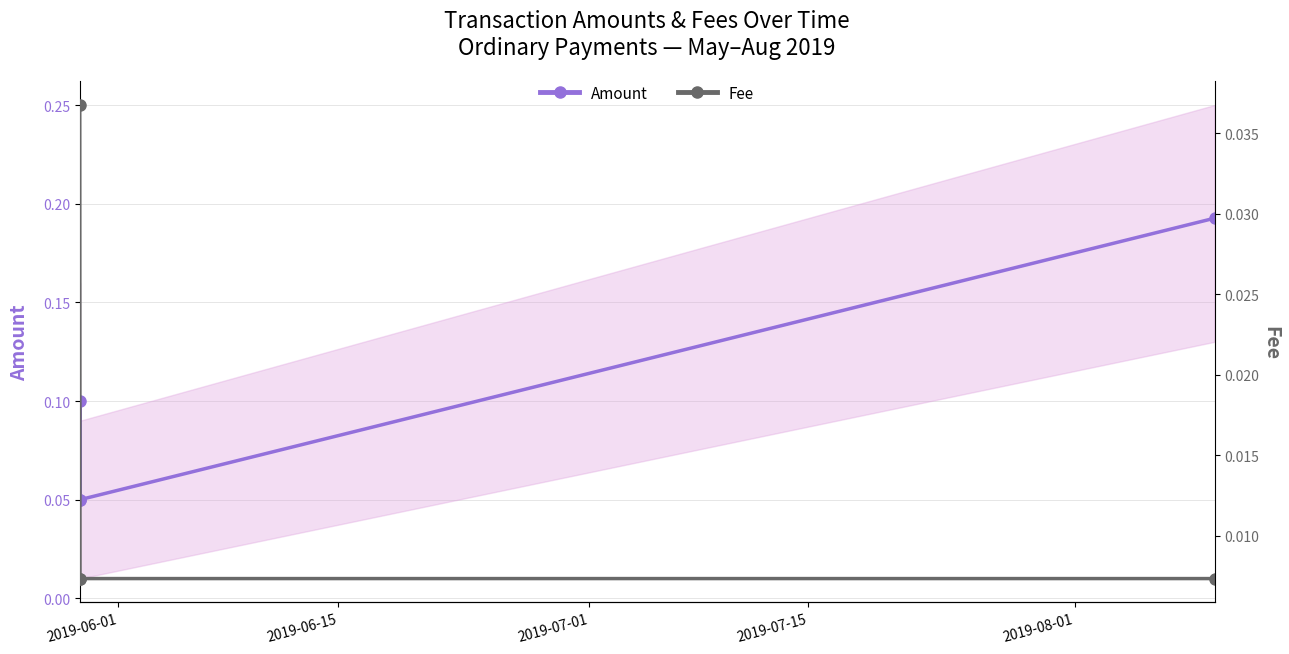

Is this an area chart (filled region under the line)?

No